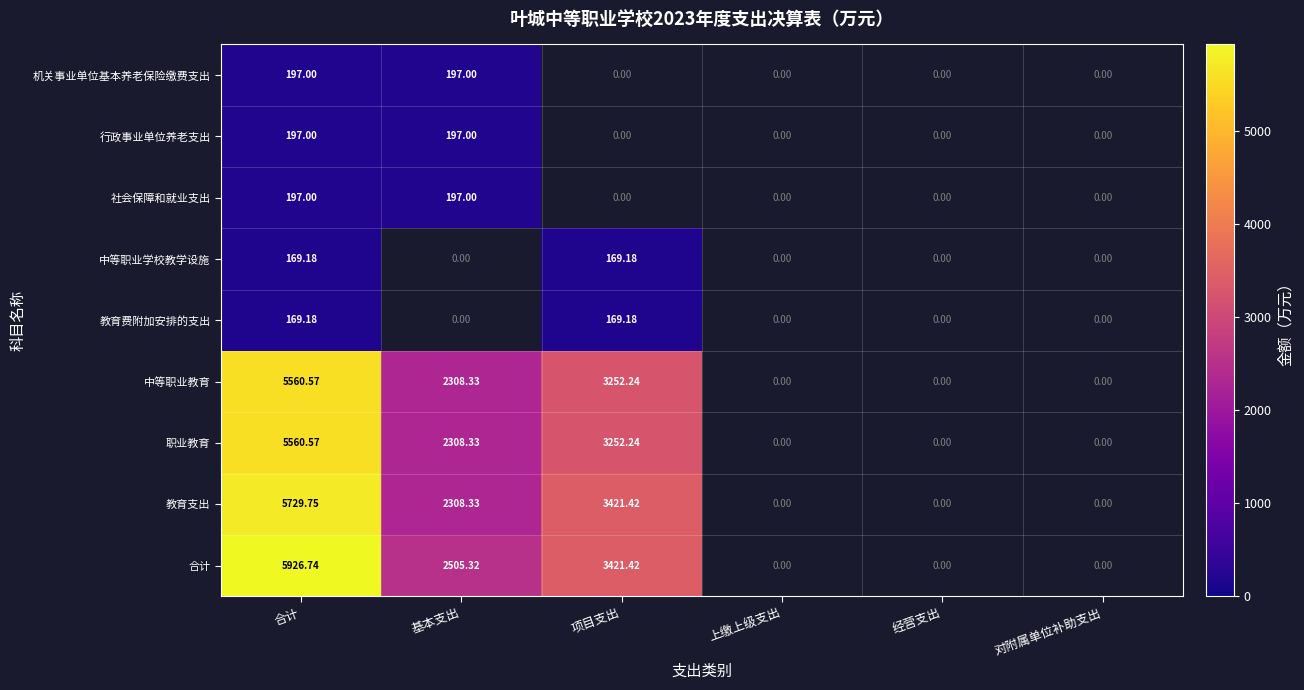

Which category has the lowest value across all series?

合计